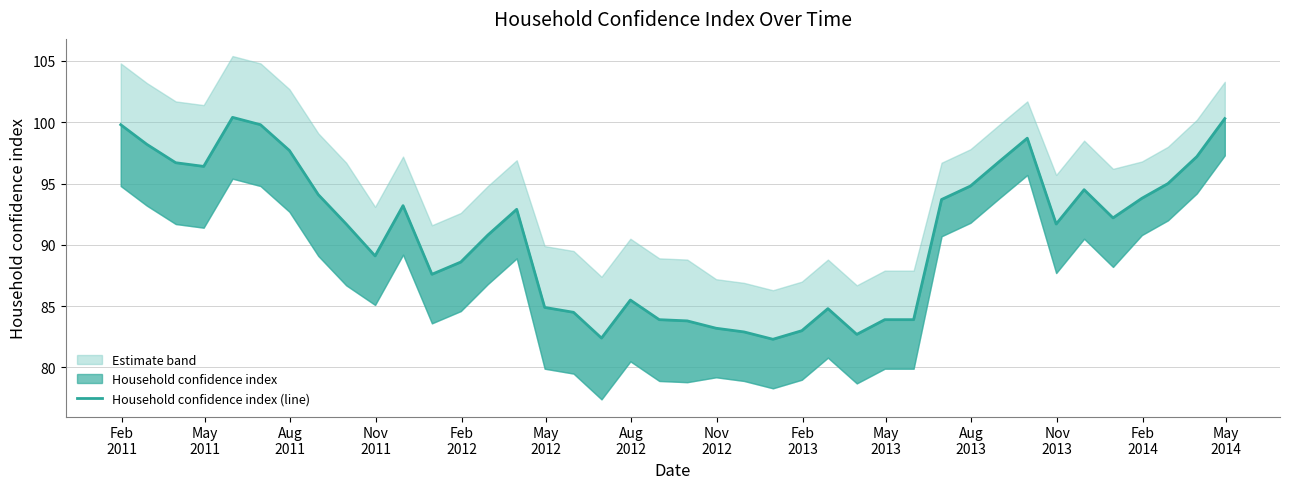

True or false: there are more than 1 points higher than both neighbors.

True